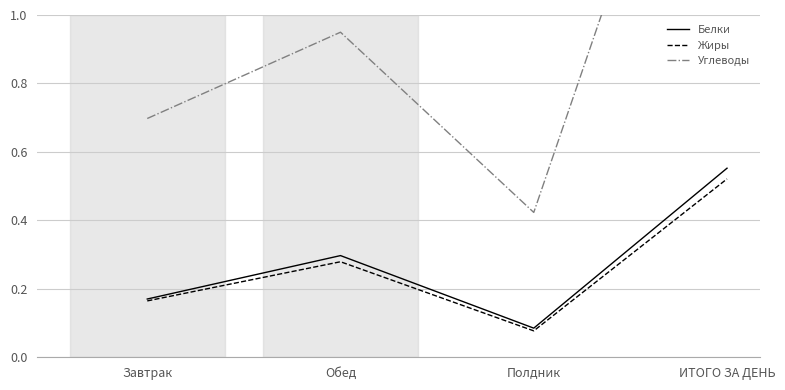

What is the label of the 1st point from the right?

ИТОГО ЗА ДЕНЬ